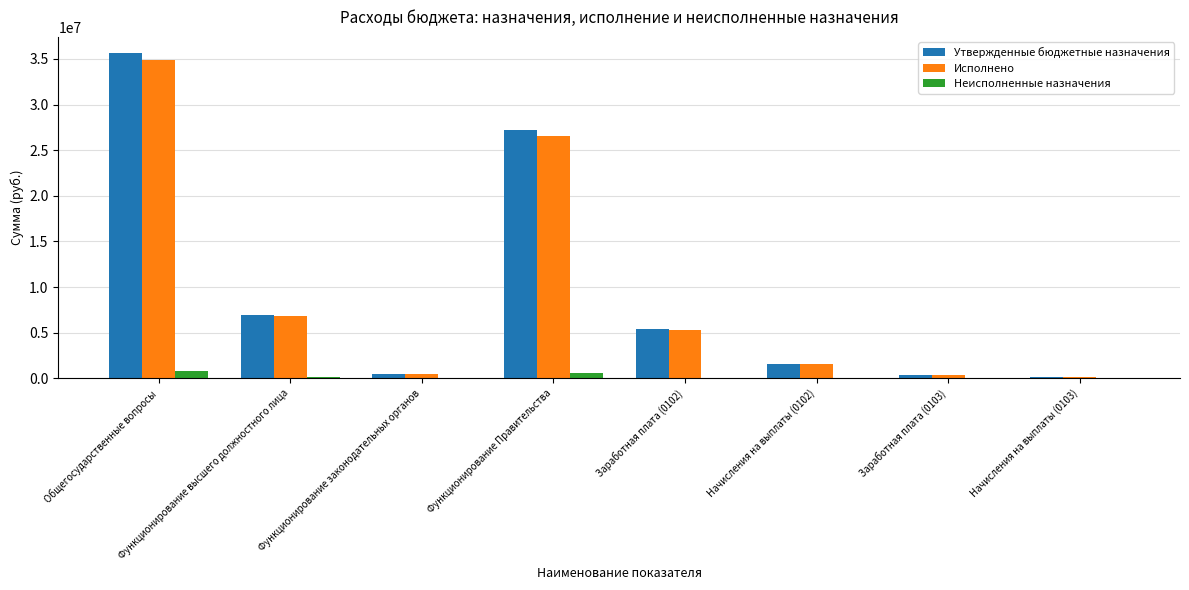

What is the sum of all Утвержденные бюджетные назначения values?

77773084.4